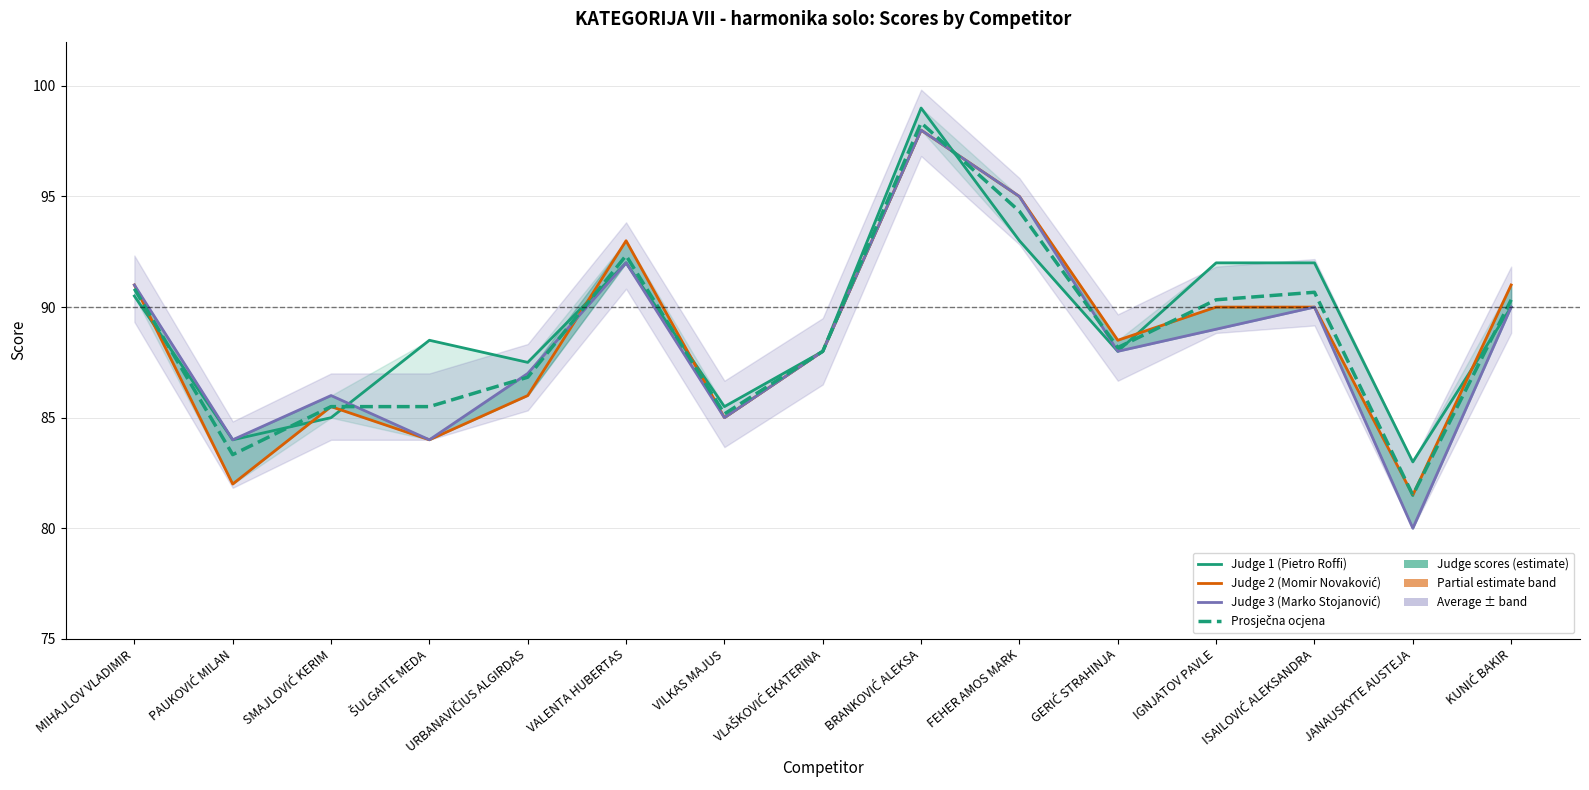

What is the difference between the second highest and minimum values in the Judge 2 (Momir Novaković) series?

13.5